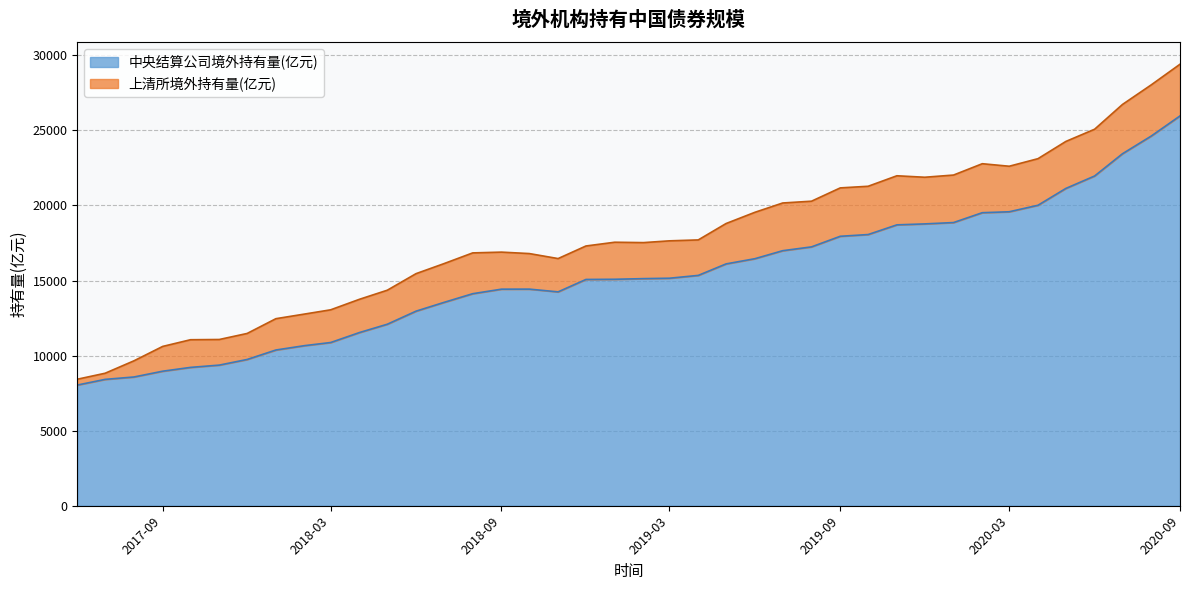

What is the minimum value for 中央结算公司境外持有量(亿元)?

8037